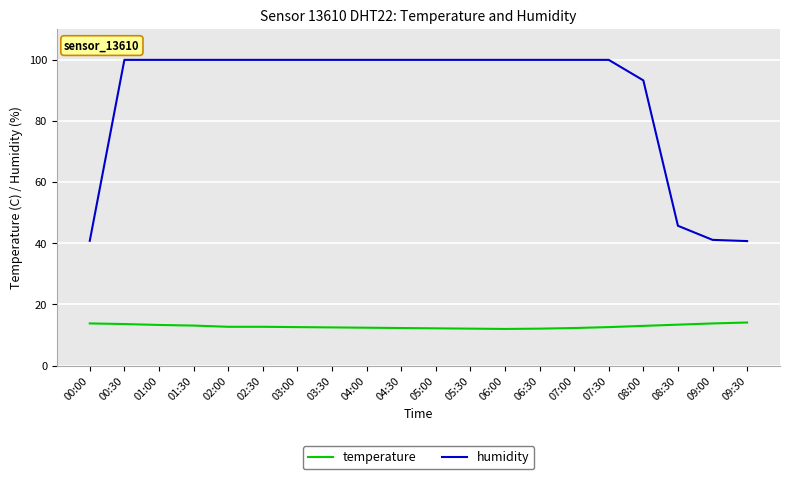

What are all the series names shown in the legend?

temperature, humidity